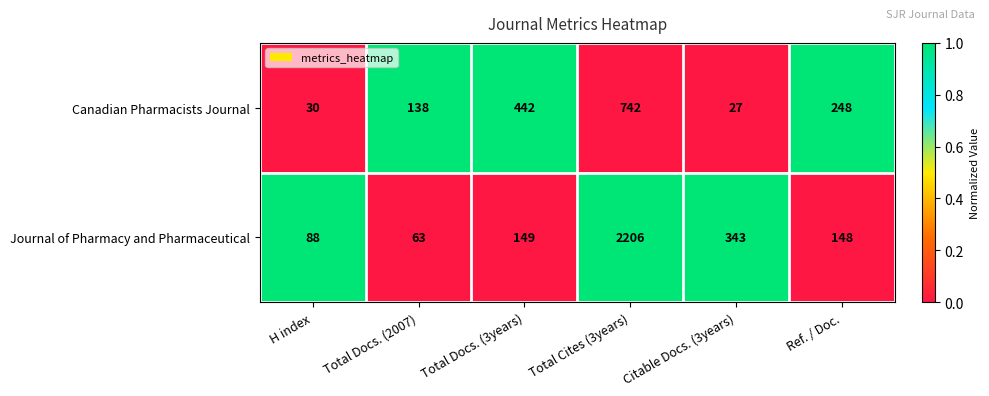

How many categories are shown in the chart?

6